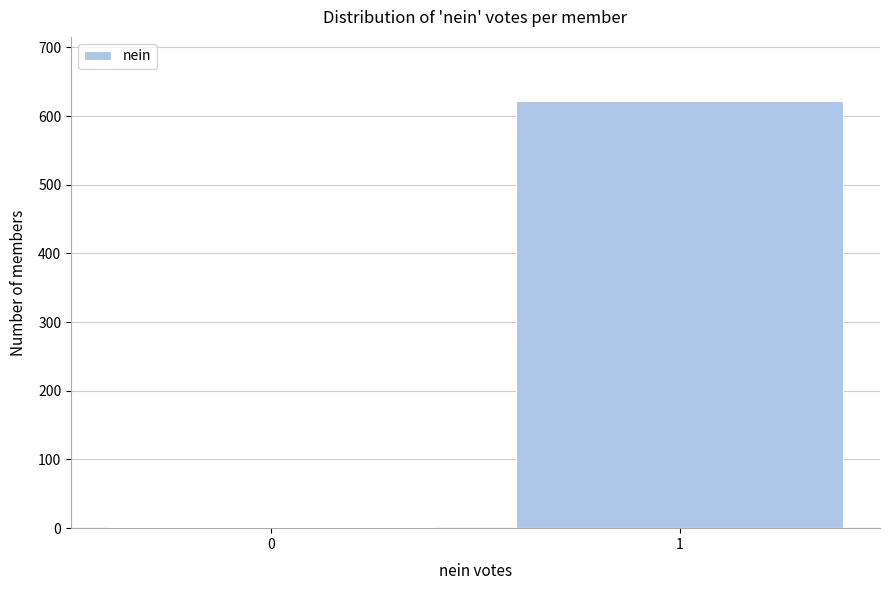

Reading left to right, list all the values displayed in this chart.

0=1	1=622